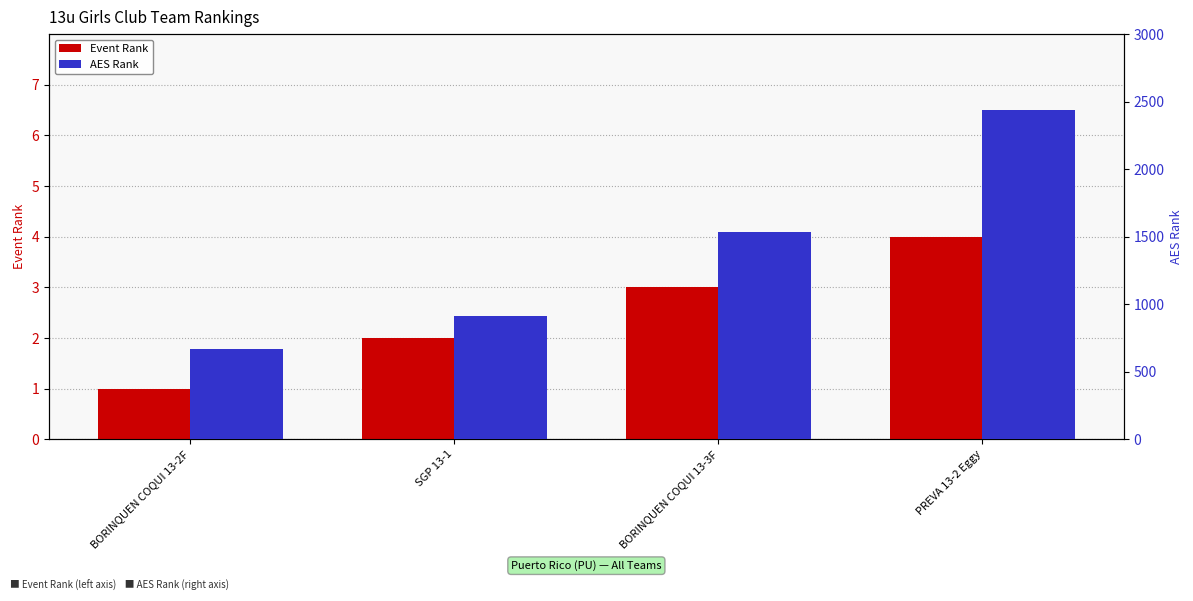

Where does the AES Rank series first go above 1531?

PREVA 13-2 Eggy